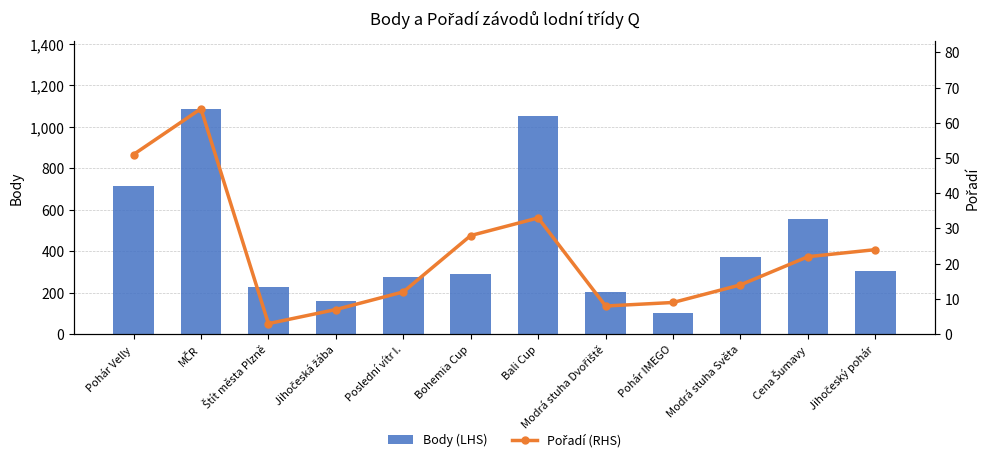

What is the average value of the Pořadí (RHS) series?

23